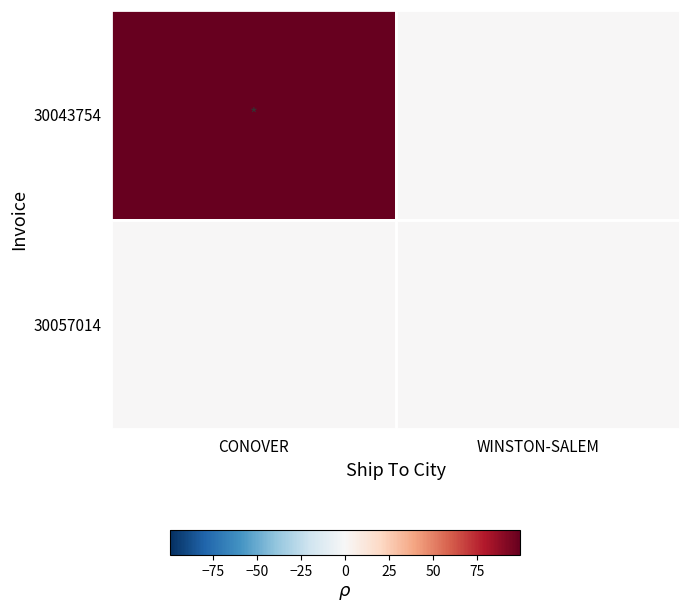

At how many categories does at least one series exceed 14?

1